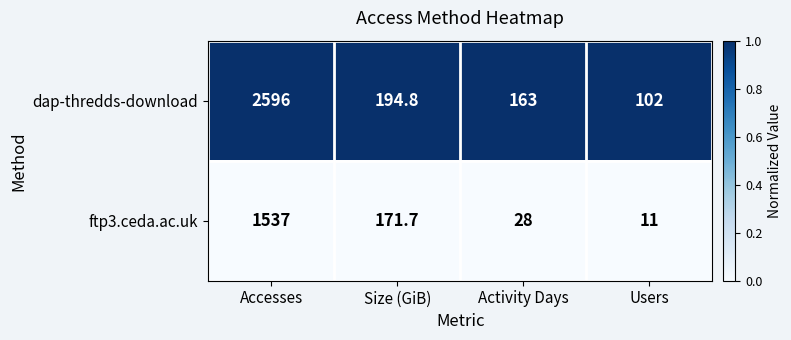

Which label corresponds to the smallest value in the chart?

Users